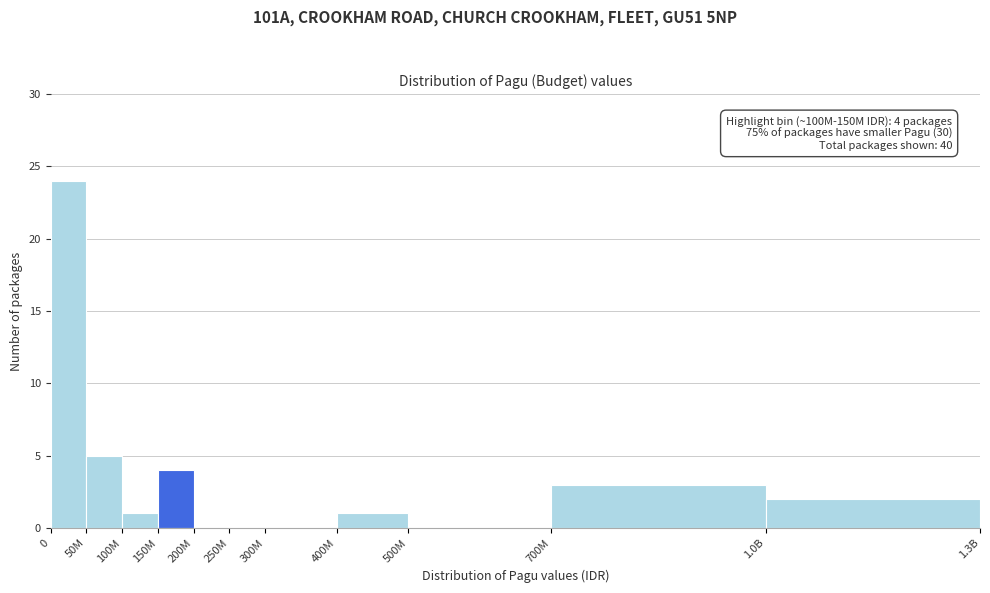

Reading left to right, list all the values displayed in this chart.

0=24	50M=5	100M=1	150M=4	200M=0	250M=0	300M=0	400M=1	500M=0	700M=3	1.0B=2